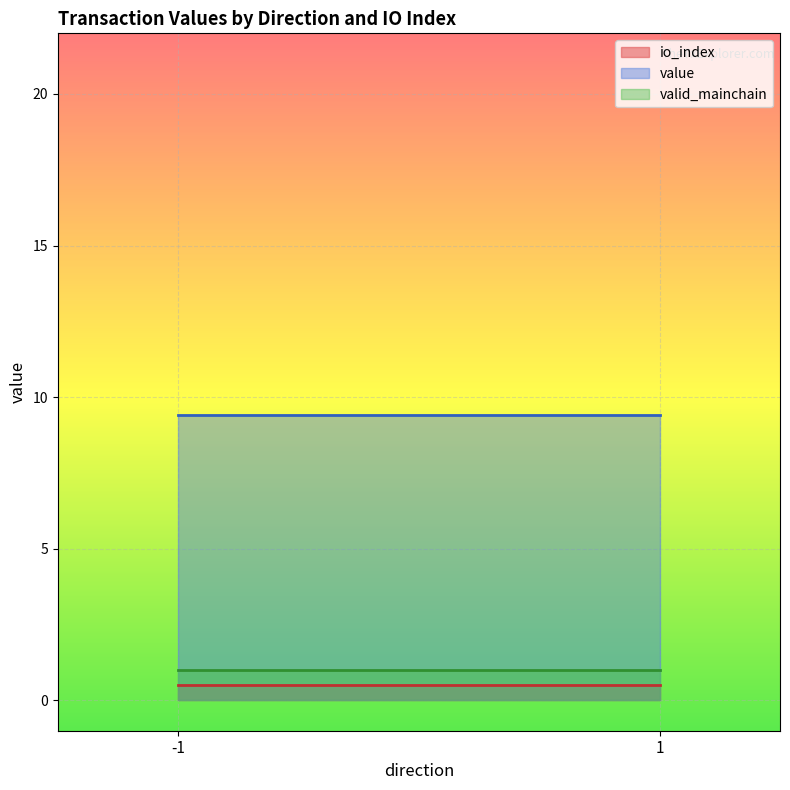

What is the minimum value for io_index?

0.5